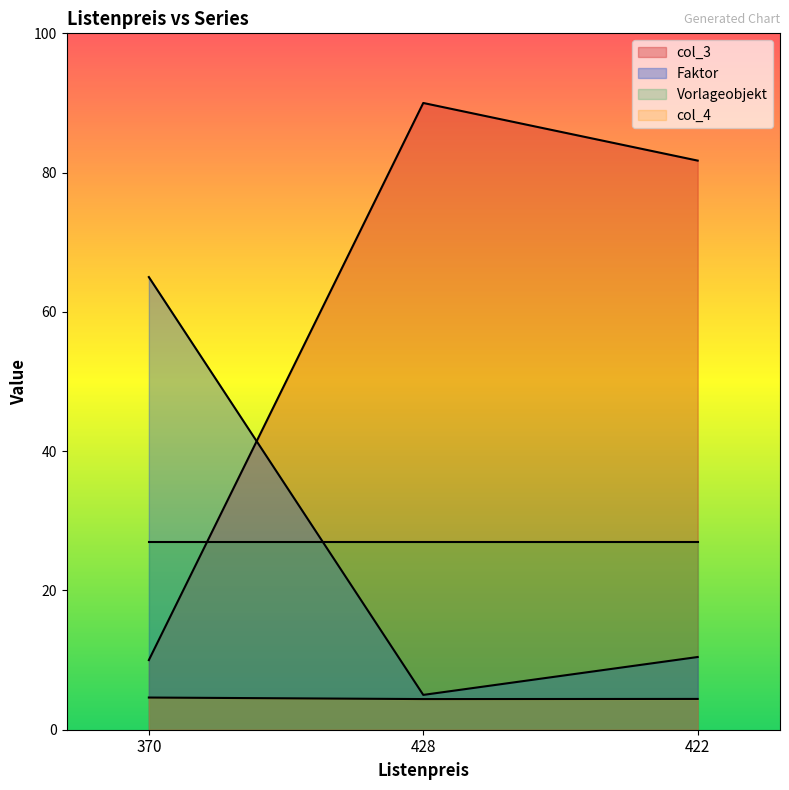

The value of col_4 at 422 is 6.6. True or false?

False